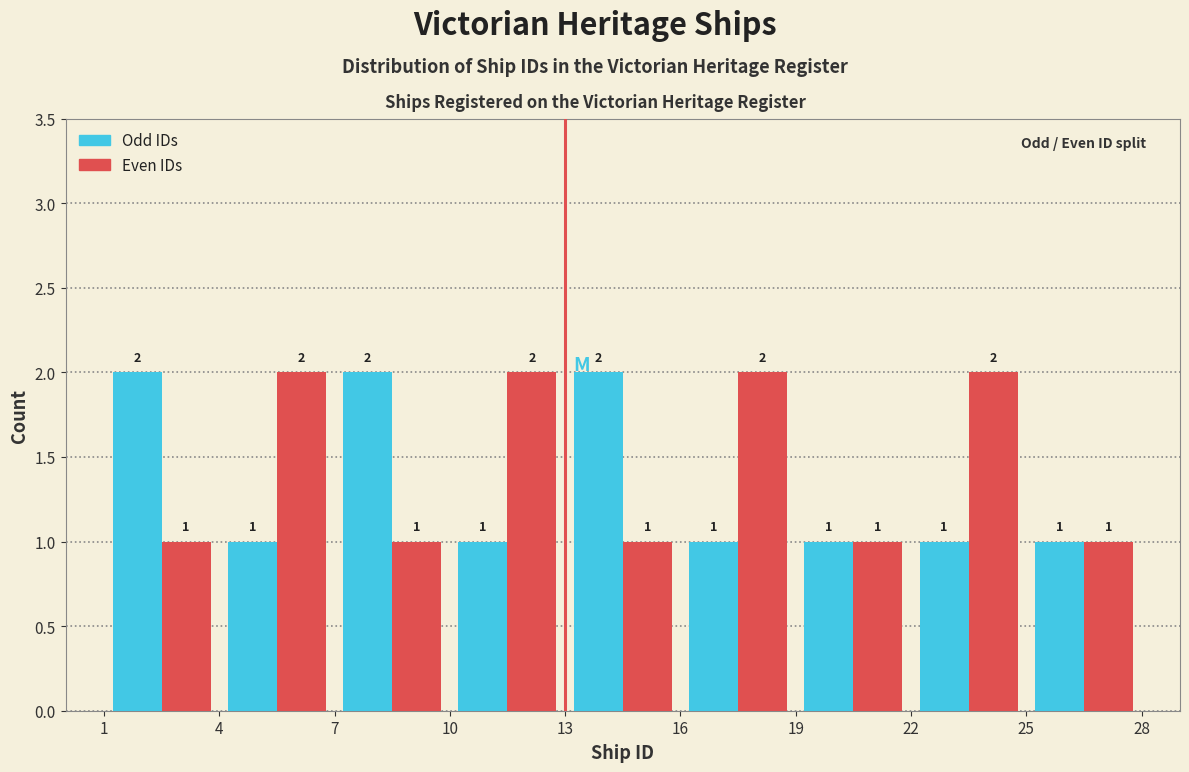

Reading left to right, transcribe this chart: for each range on the x-axis, give the height of each series' bar.

1 to 4: Odd IDs=2	Even IDs=1
4 to 7: Odd IDs=1	Even IDs=2
7 to 10: Odd IDs=2	Even IDs=1
10 to 13: Odd IDs=1	Even IDs=2
13 to 16: Odd IDs=2	Even IDs=1
16 to 19: Odd IDs=1	Even IDs=2
19 to 22: Odd IDs=1	Even IDs=1
22 to 25: Odd IDs=1	Even IDs=2
25 to 28: Odd IDs=1	Even IDs=1